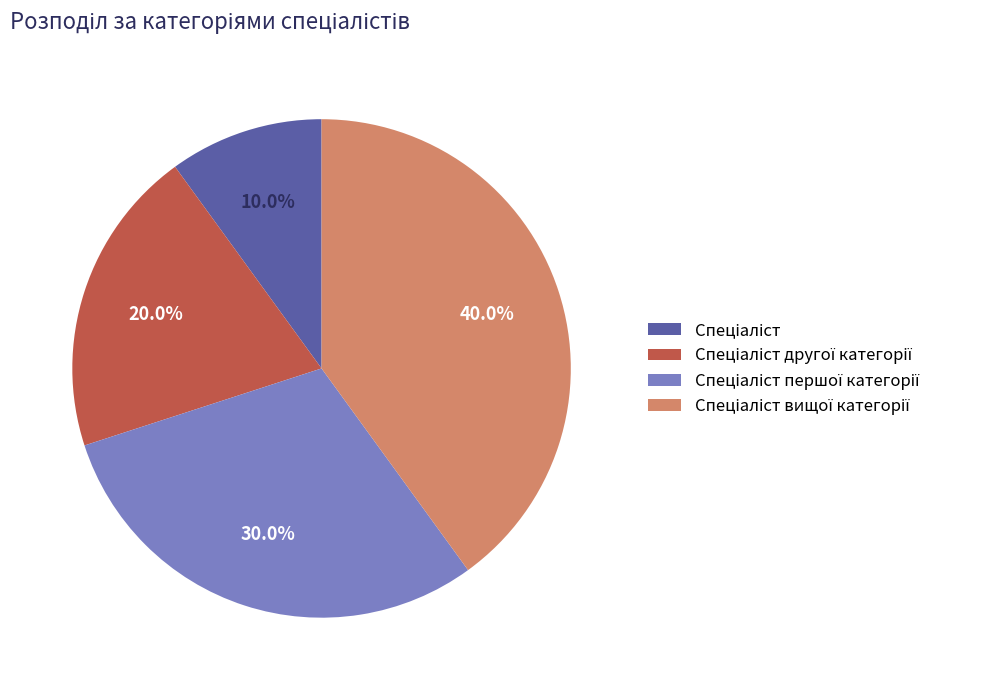

Is there any slice that represents more than half of the pie?

No